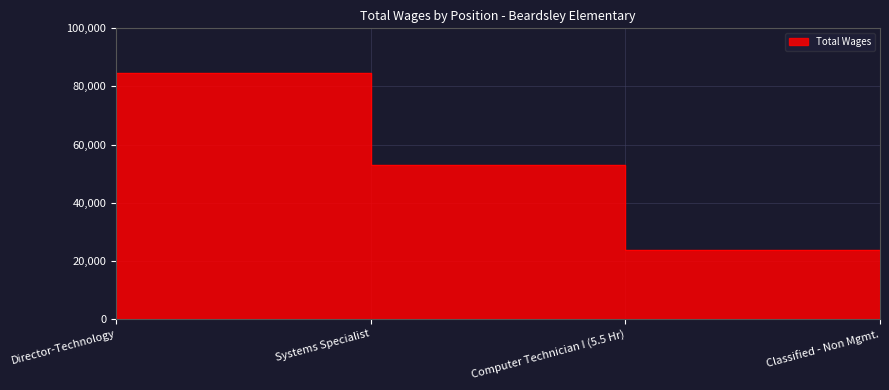

What is the greatest value displayed?

84679